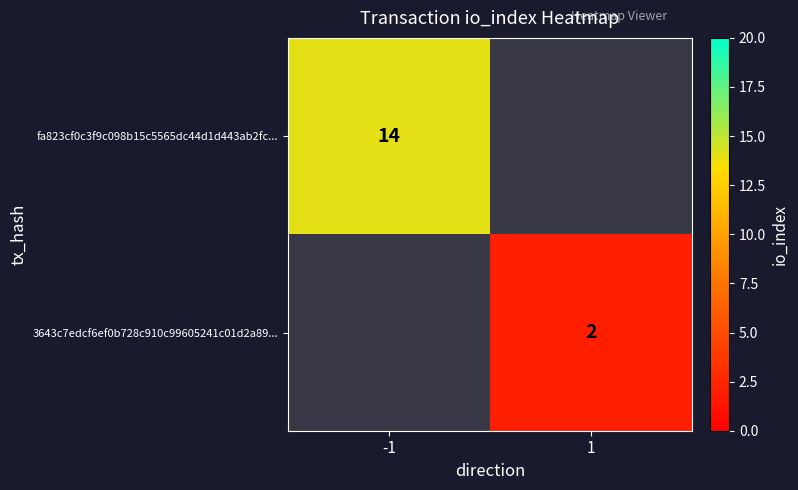

The 3643c7edcf6ef0b728c910c99605241c01d2a89... series shows 1 at 1. True or false?

False